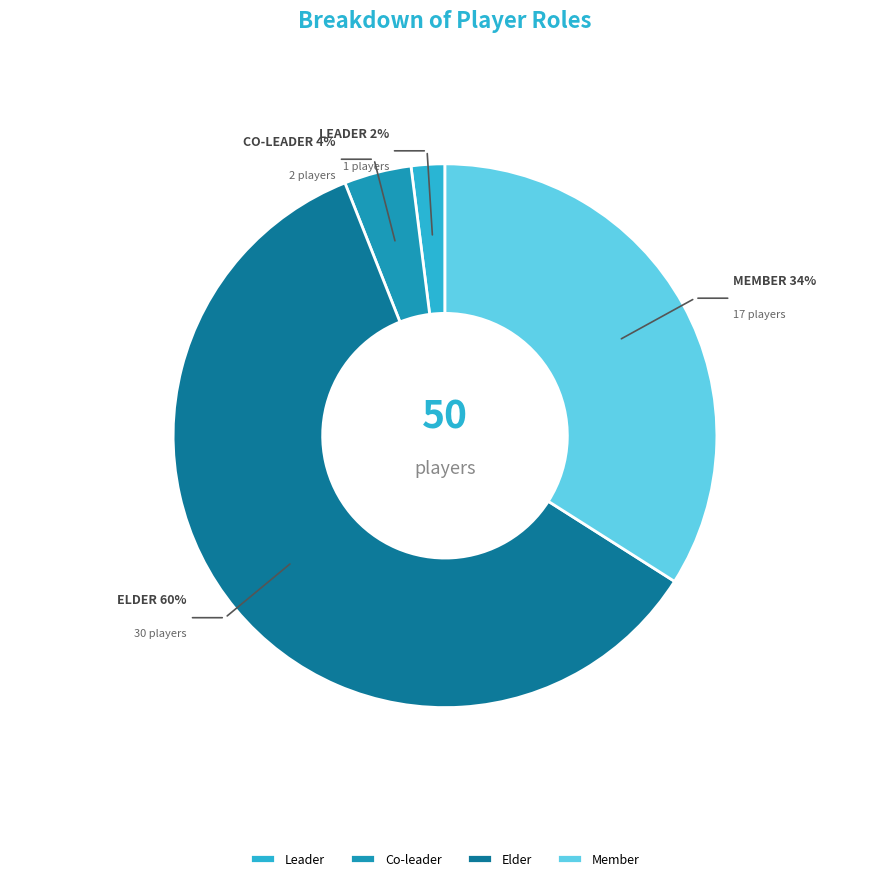

Which slice is the smallest?

Leader